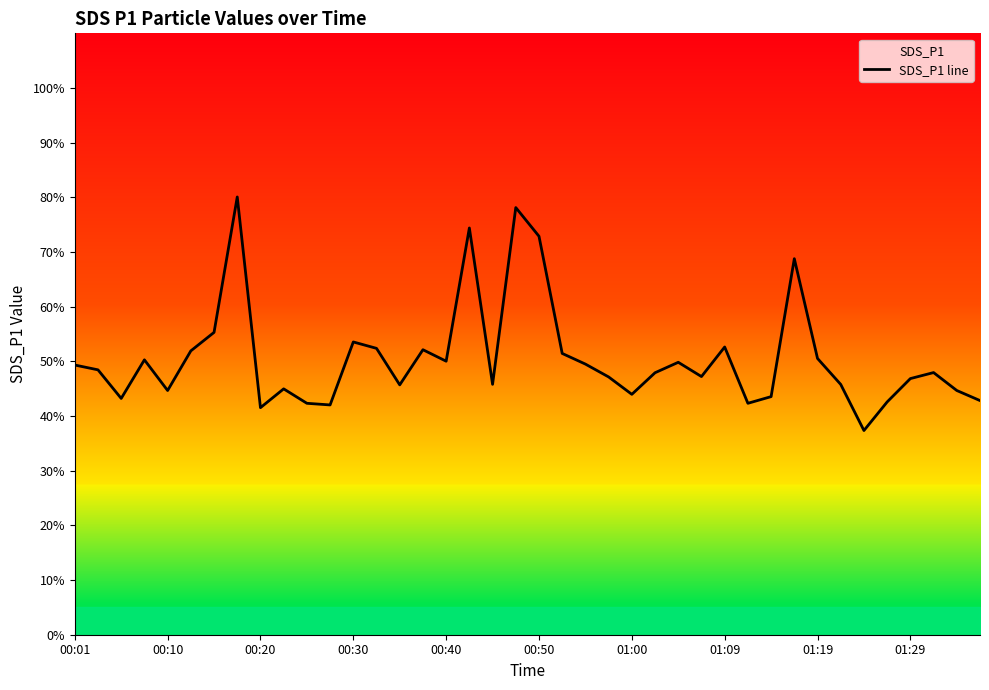

Approximately how many times larger is the value at 00:10 compared to 00:20?

1.1